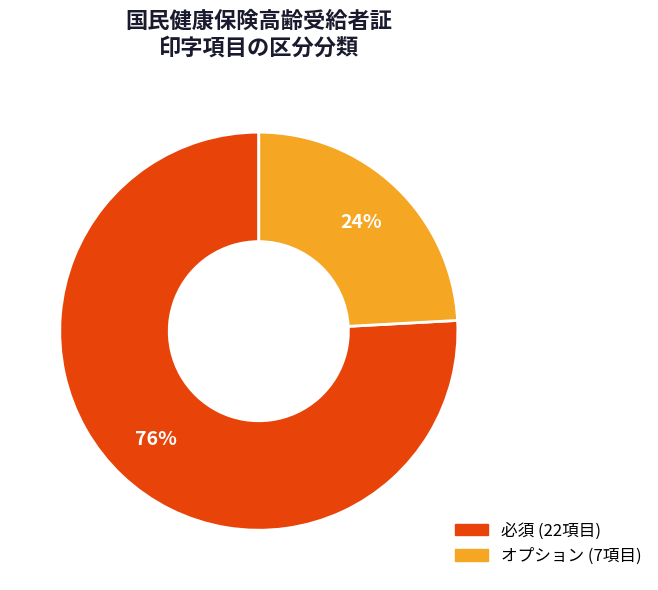

Is there a majority slice in this chart?

Yes